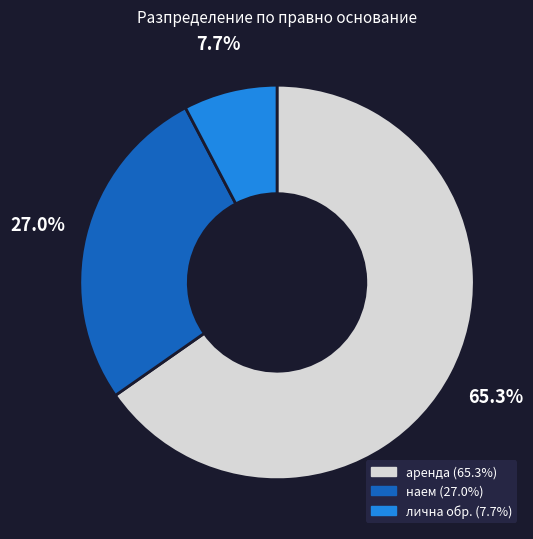

Rank the categories by value from lowest to highest.

лична обр., наем, аренда